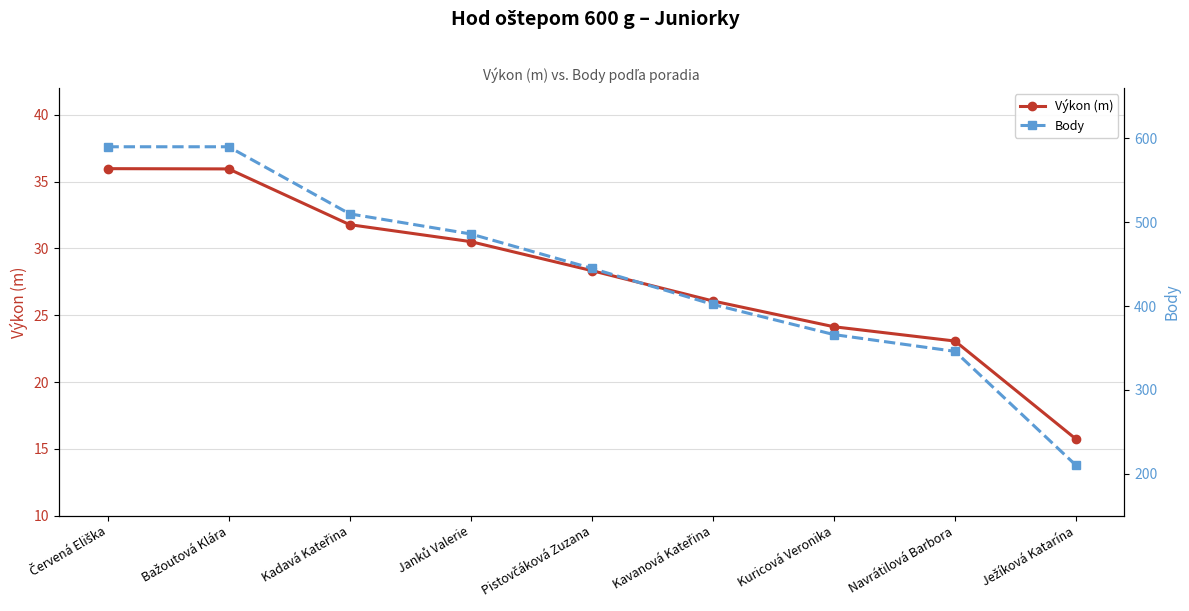

How many distinct data groups are displayed?

2